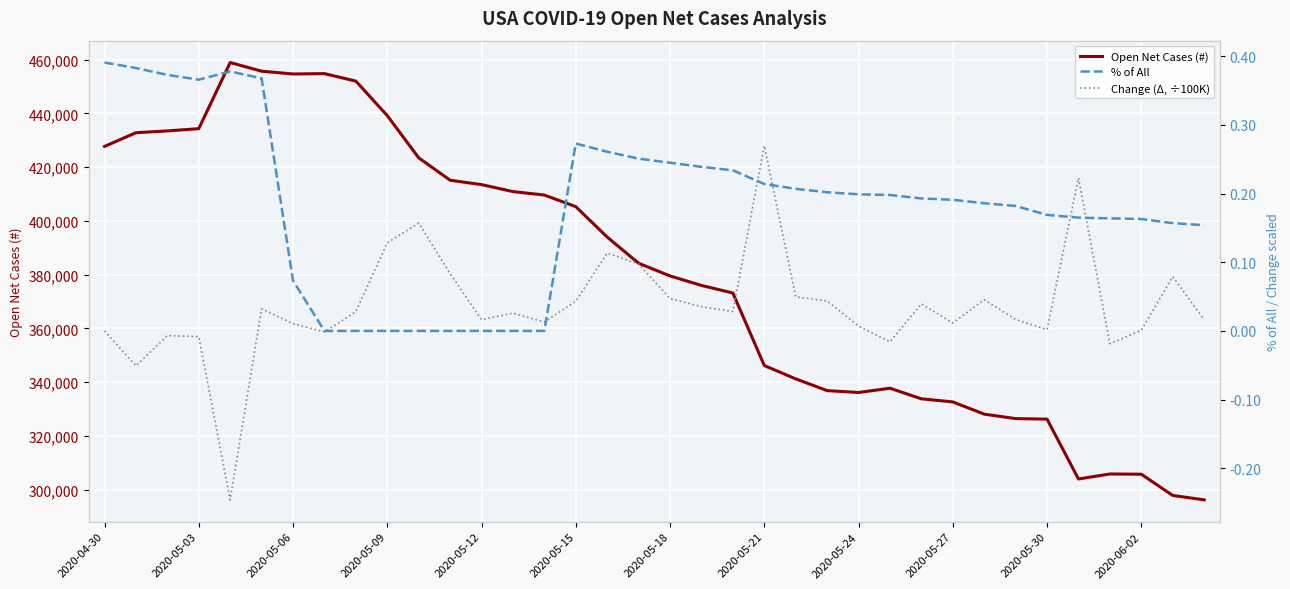

True or false: % of All has more than 1 interior local peaks.

True